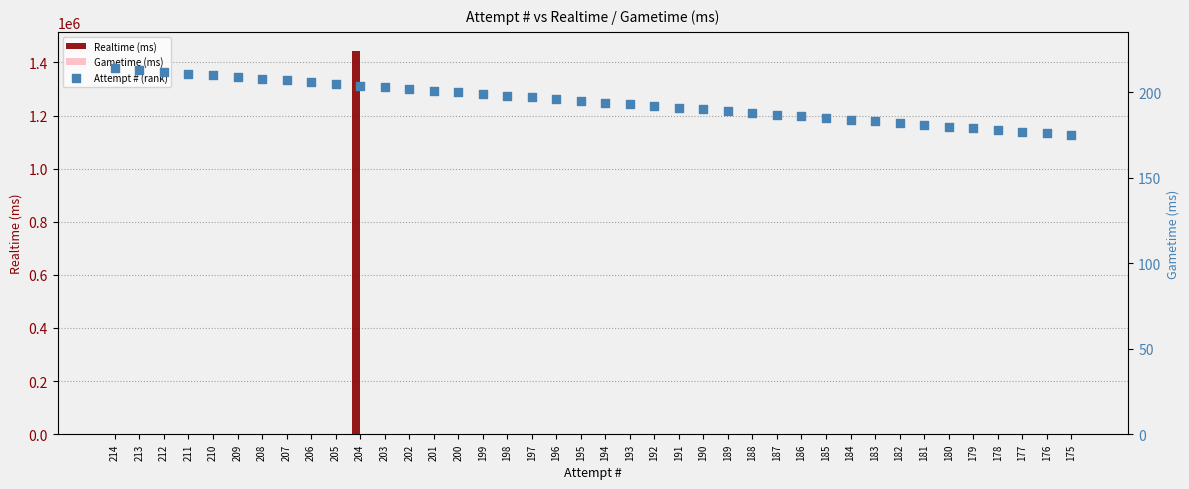

Which series reaches the maximum Y coordinate?

Realtime (ms)